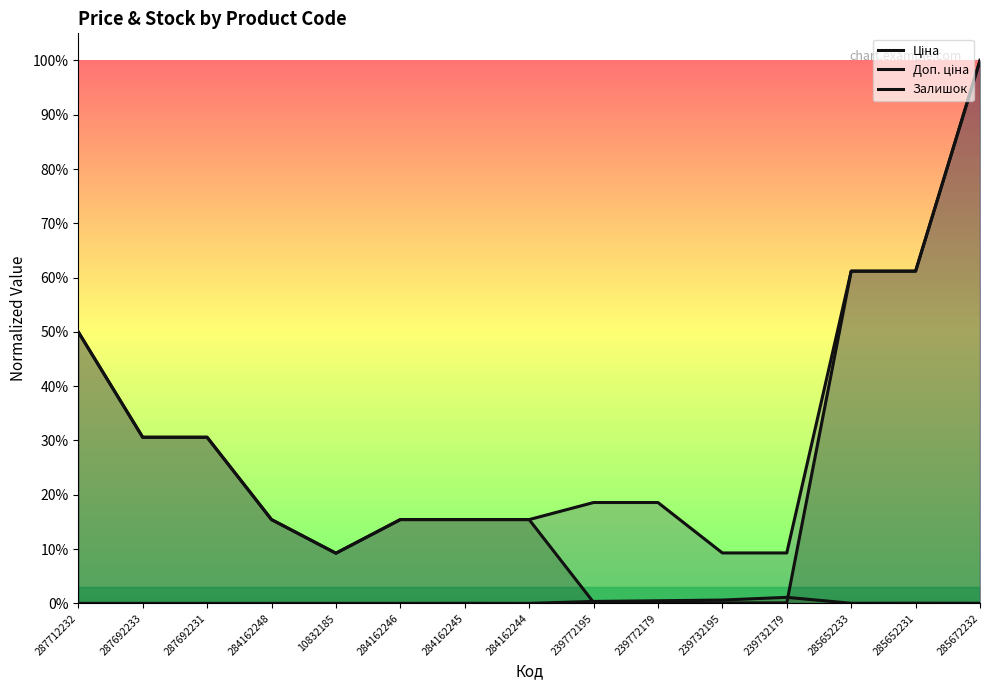

The value of Ціна at 239732195 is 0.0. True or false?

False